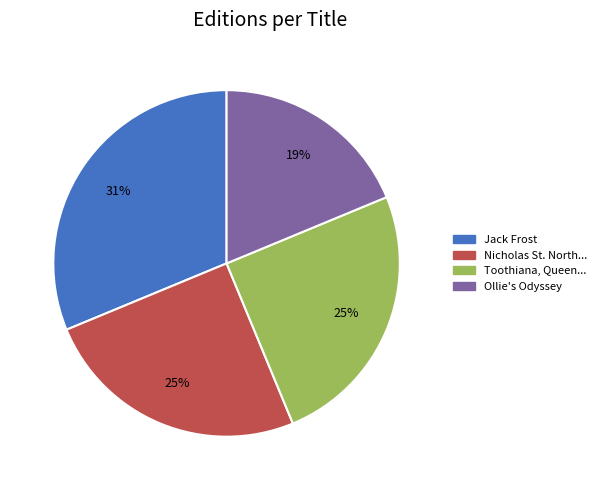

To the nearest percent, what is the average slice percentage?

25%